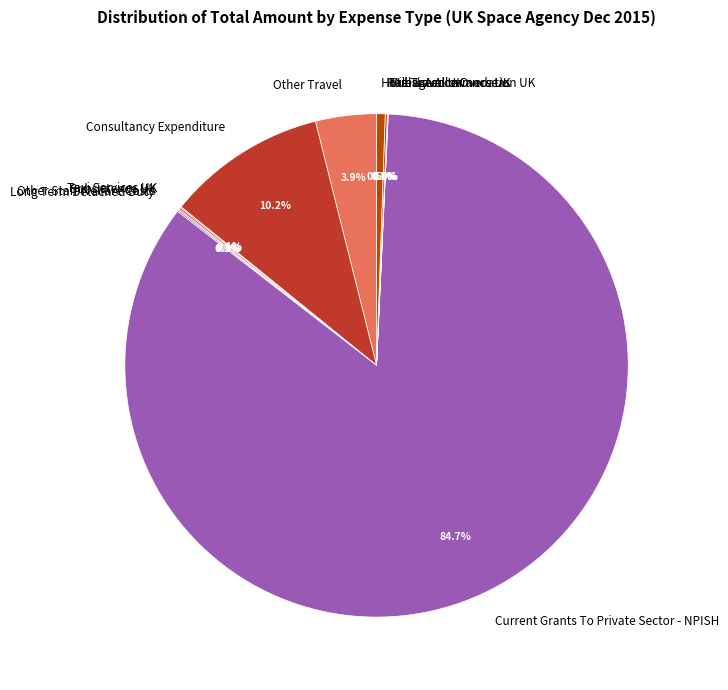

What is the largest slice in the pie chart?

Current Grants To Private Sector - NPISH